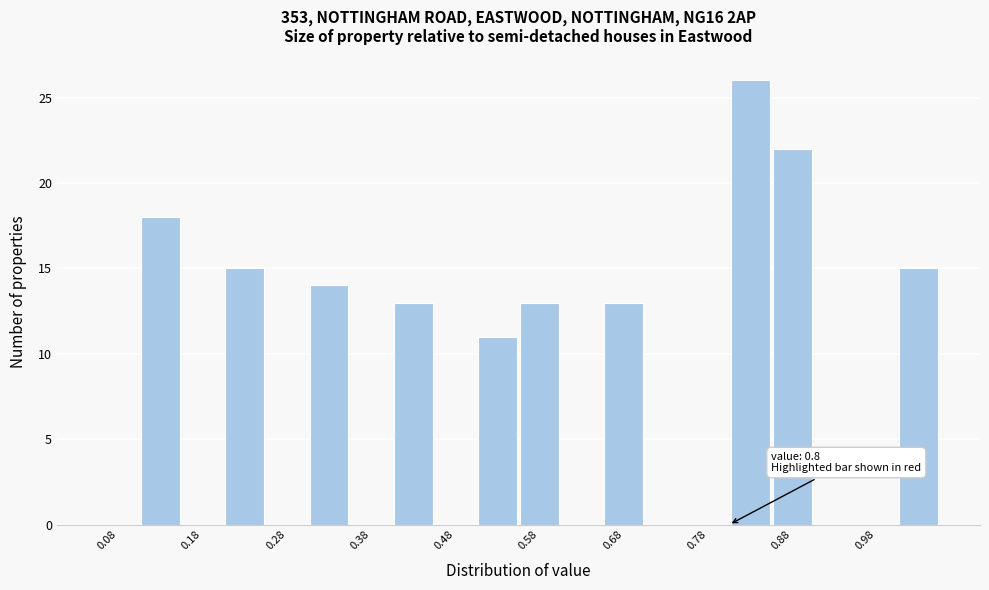

Which range on the x-axis has the tallest bar?

0.80 to 0.85